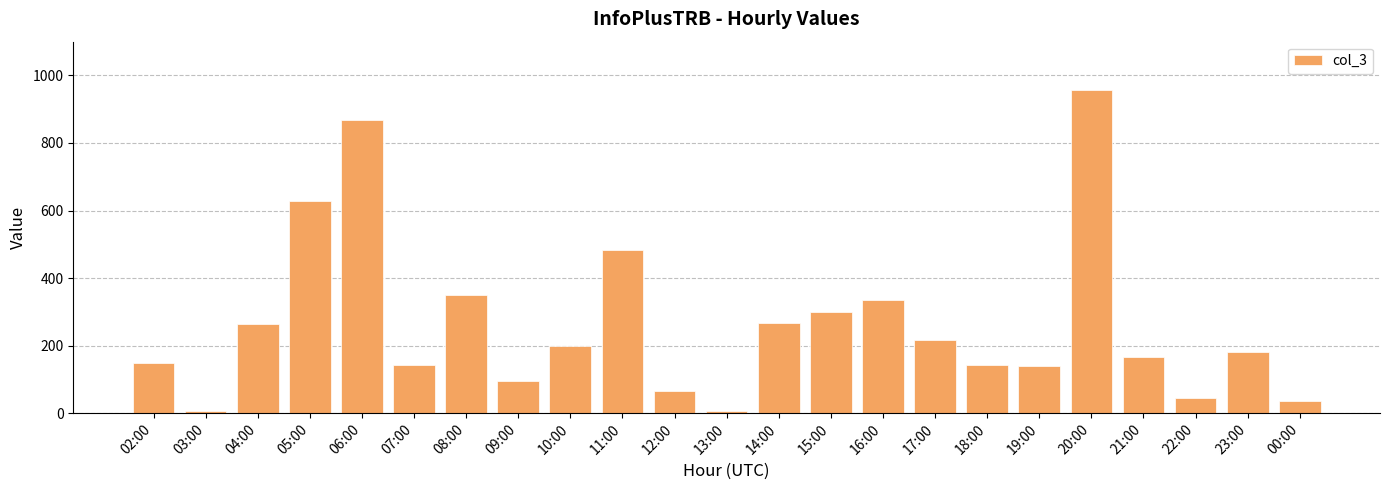

What is the value of the 22nd bar from the left?

182